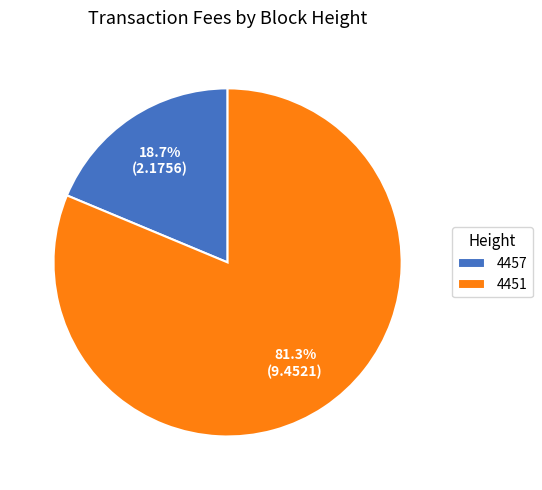

True or false: 4457 accounts for 19% of the total.

True